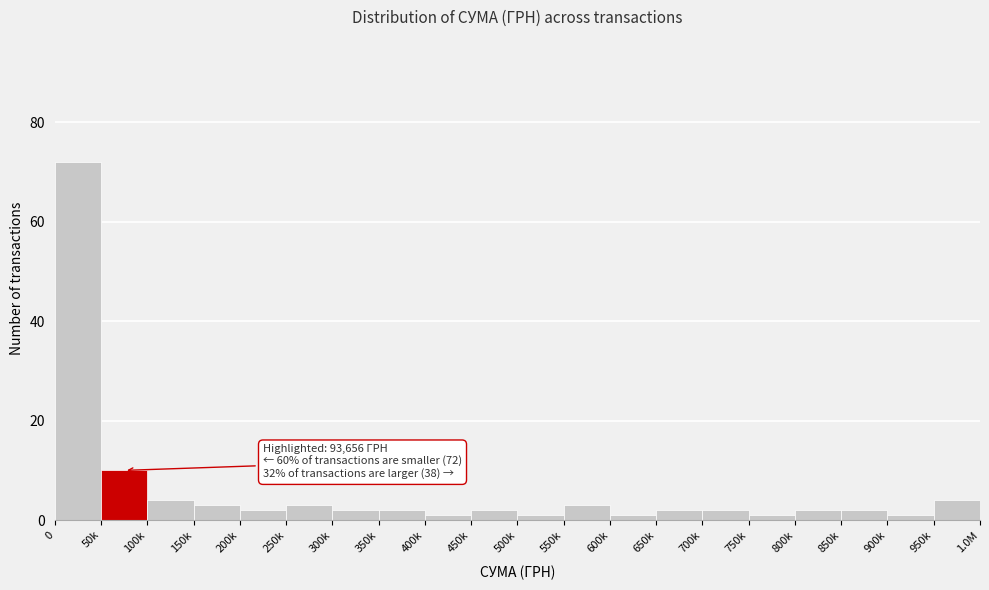

Reading left to right, transcribe all the data shown in this chart.

0=72	50k=10	100k=4	150k=3	200k=2	250k=3	300k=2	350k=2	400k=1	450k=2	500k=1	550k=3	600k=1	650k=2	700k=2	750k=1	800k=2	850k=2	900k=1	950k=4